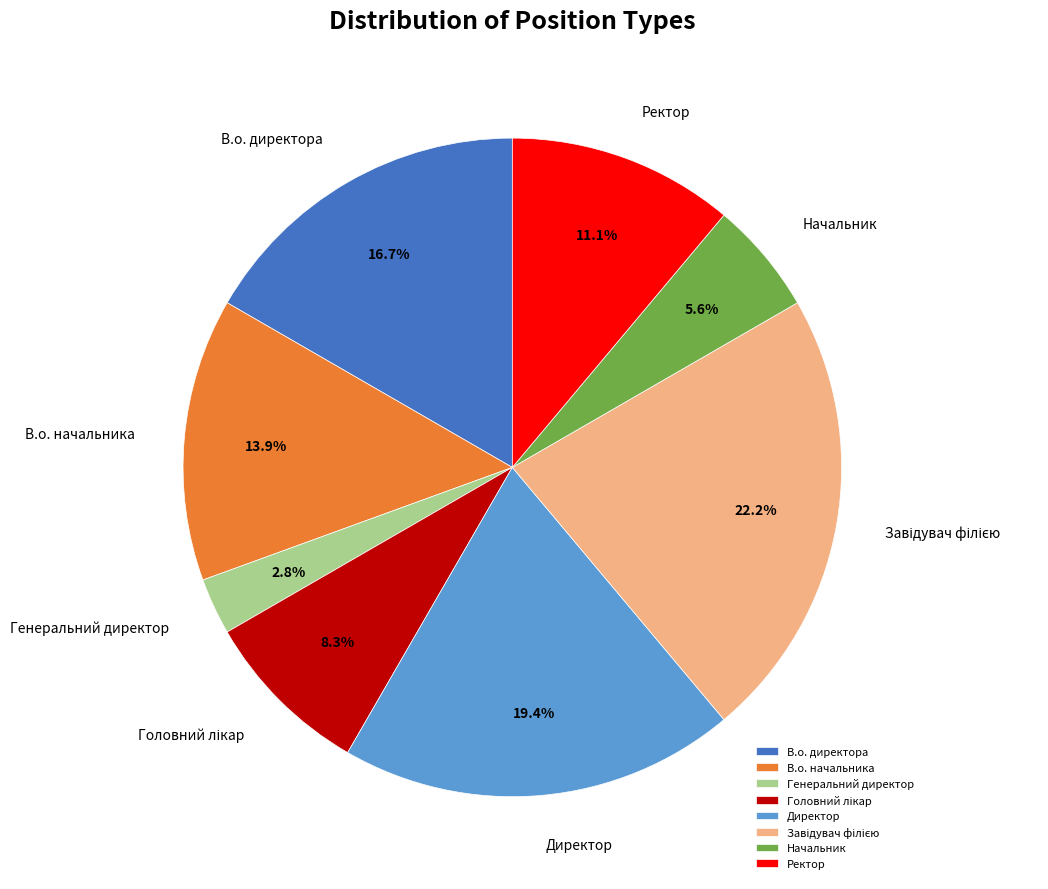

Is Генеральний директор the majority of the pie?

No